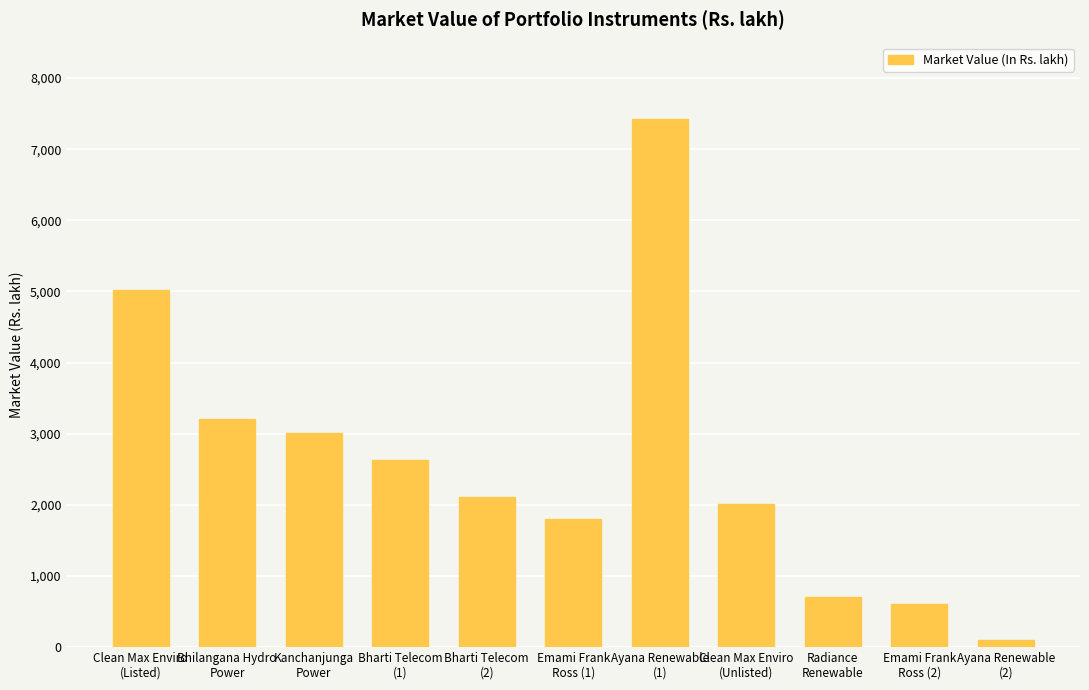

Is it true that the value at Bharti Telecom
(1) is 563.3?

False